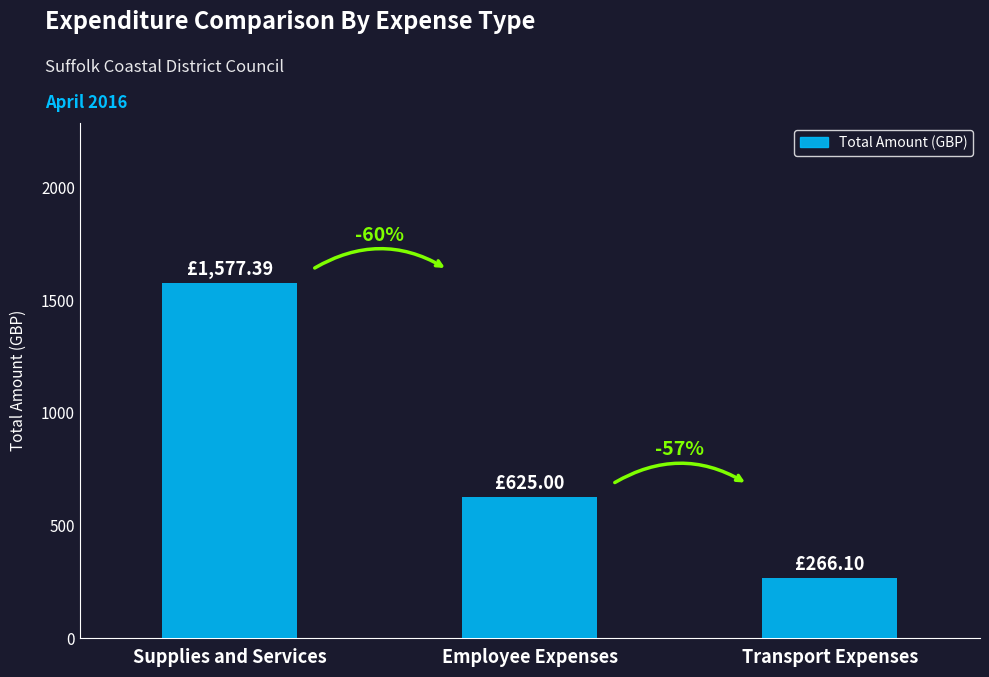

Between Employee Expenses and Supplies and Services, which is larger?

Supplies and Services